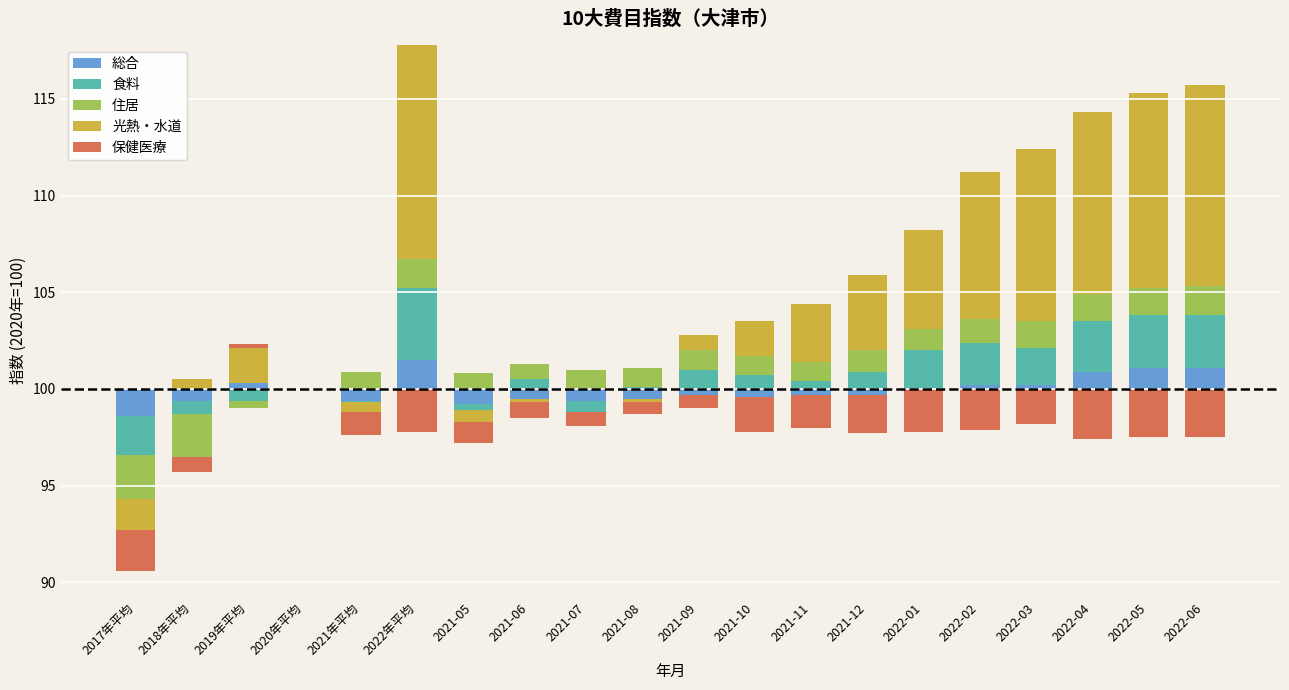

Does the chart contain any negative values?

No